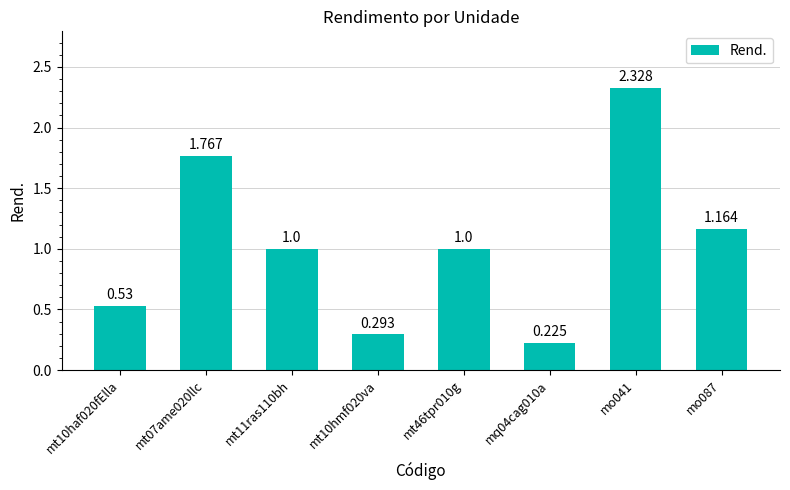

What is the smallest value displayed?

0.2